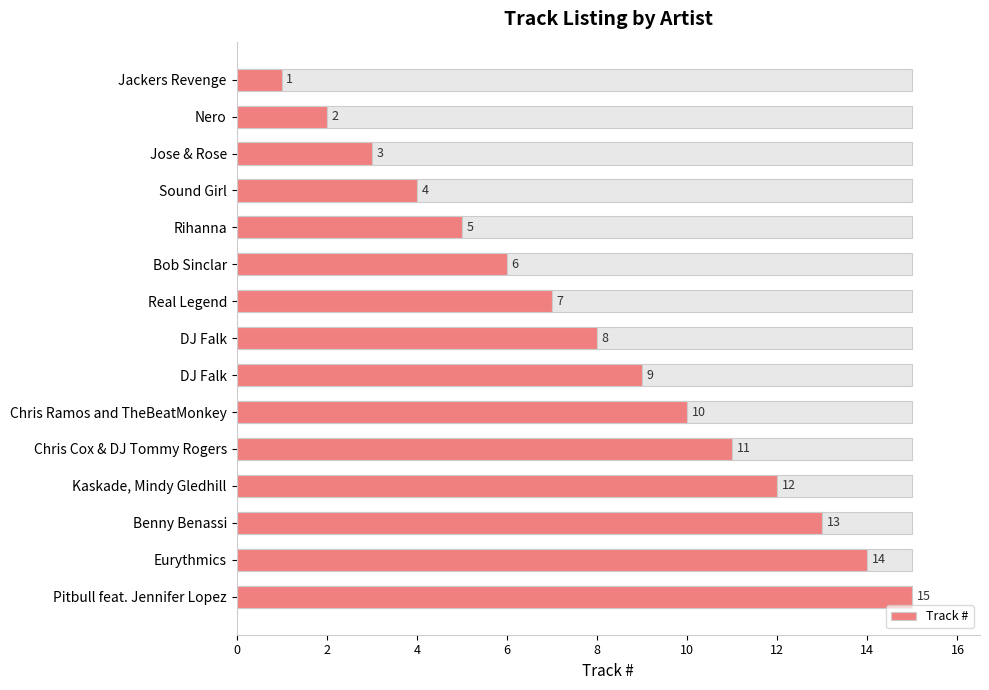

The value at Benny Benassi is 6. True or false?

False